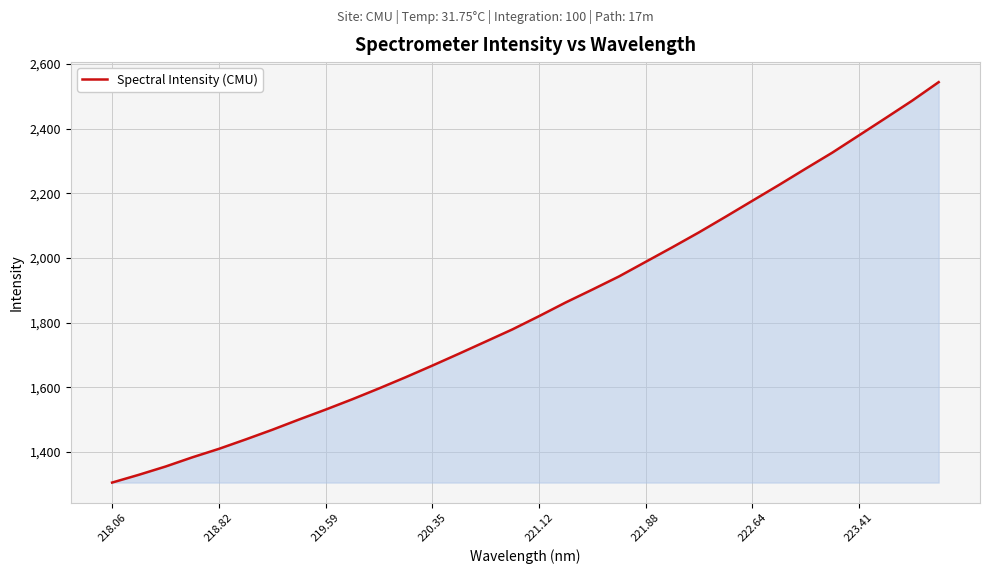

What is the maximum value shown in the chart?

2543.4